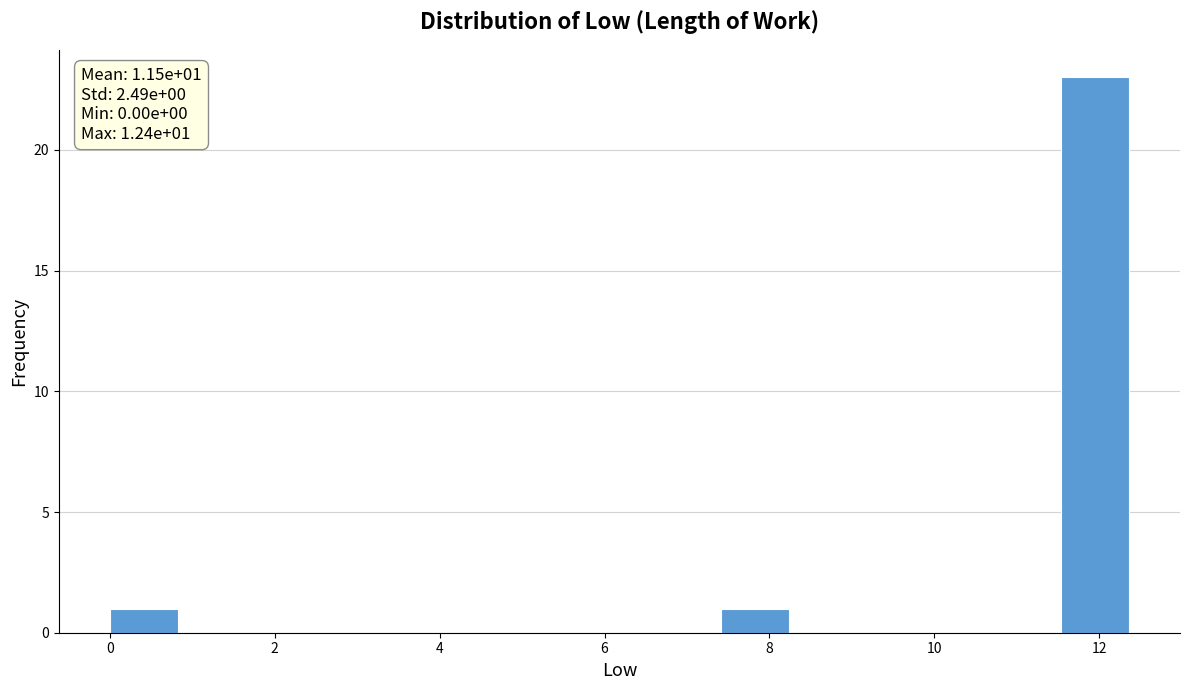

Which range on the x-axis has the tallest bar?

11.6 to 12.4